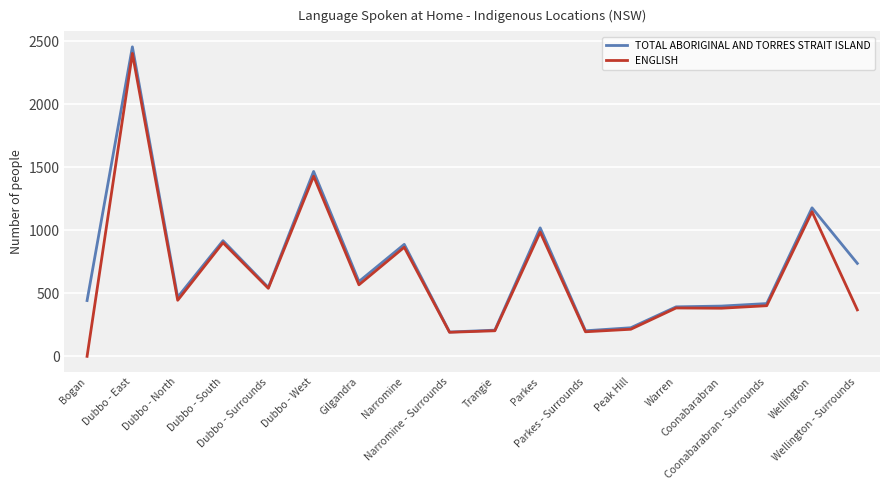

Count the number of categories in the chart.

18